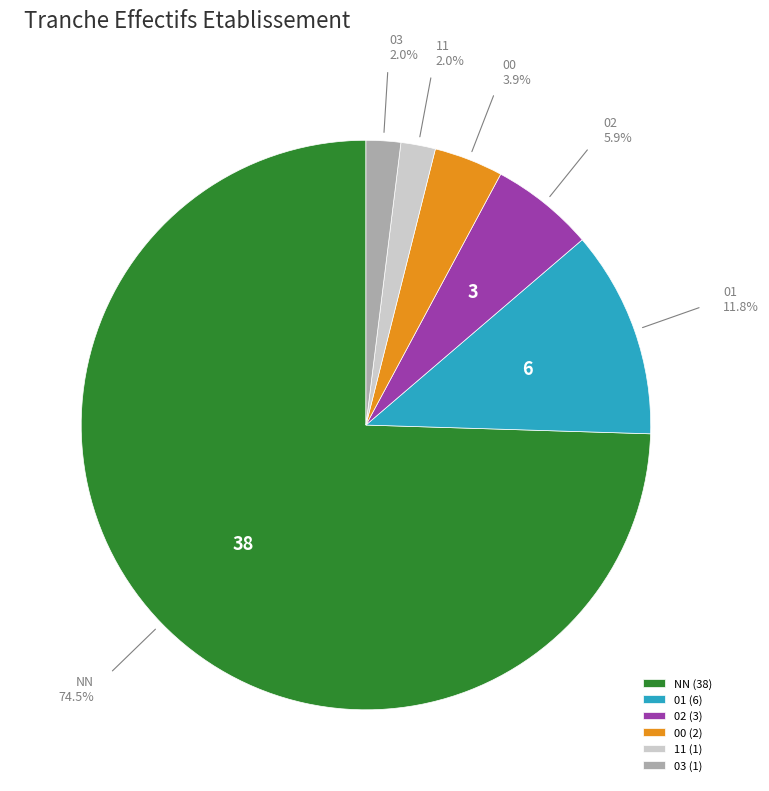

What percentage is the 03 slice, to the nearest percent?

2%